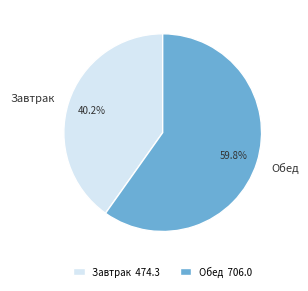

To the nearest percent, what percentage of the pie is Обед?

60%